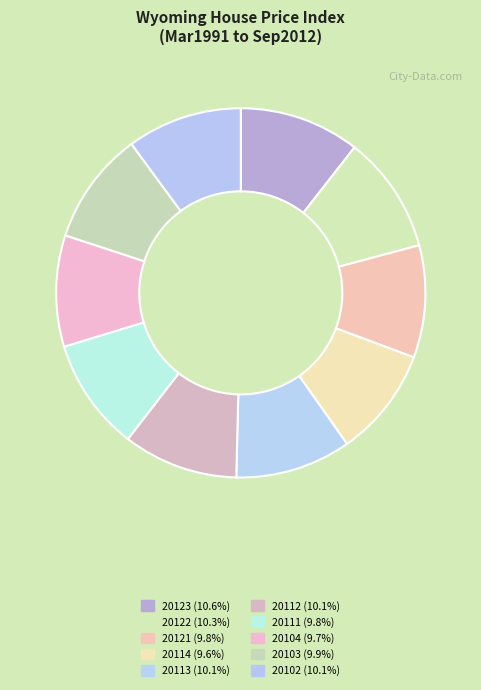

Which category has the biggest portion of the pie?

20123